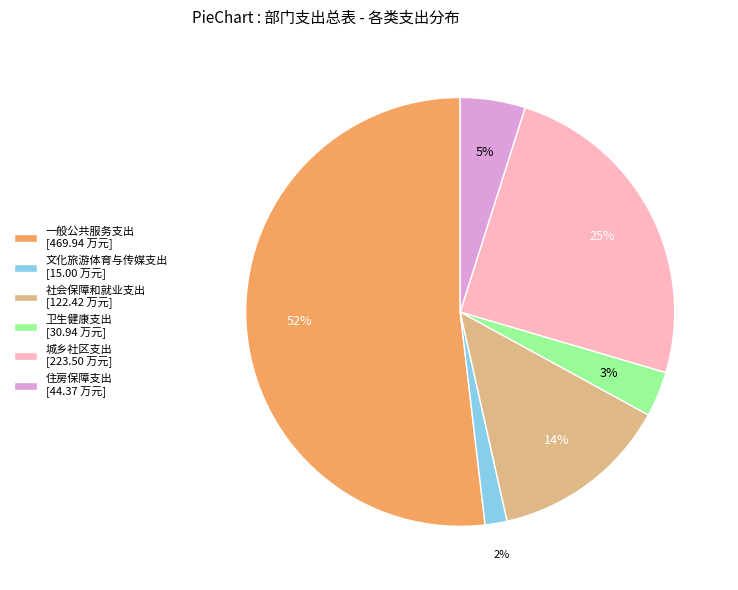

To the nearest percent, what is the average slice percentage?

17%